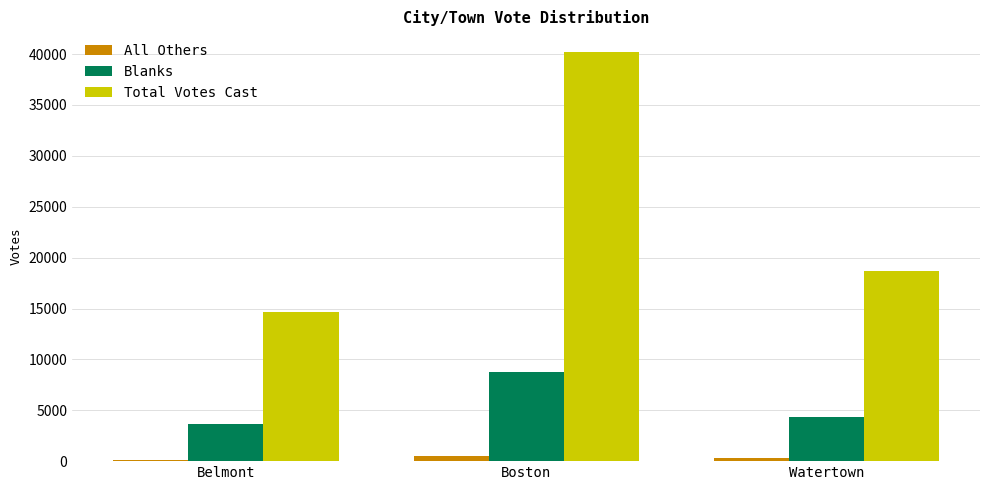

Count the Total Votes Cast values in the range 14691 to 40228.

3